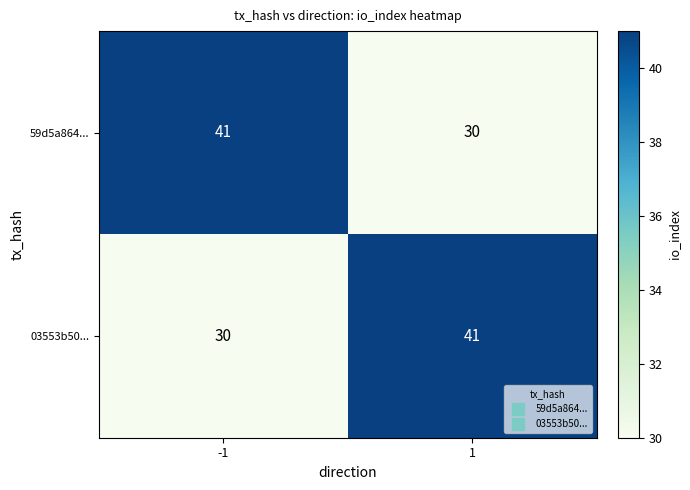

Reading left to right, list all the values displayed in this chart.

59d5a864...: 41	30
03553b50...: 30	41